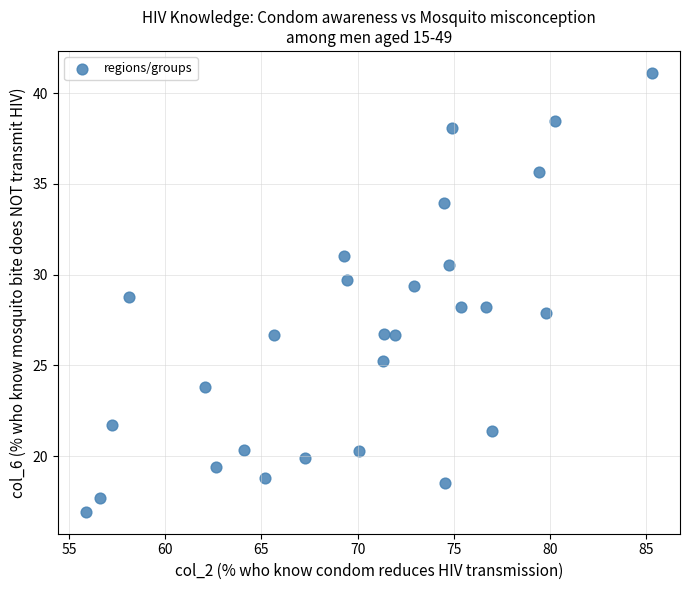

What is the range of X values (max minus min)?

29.4